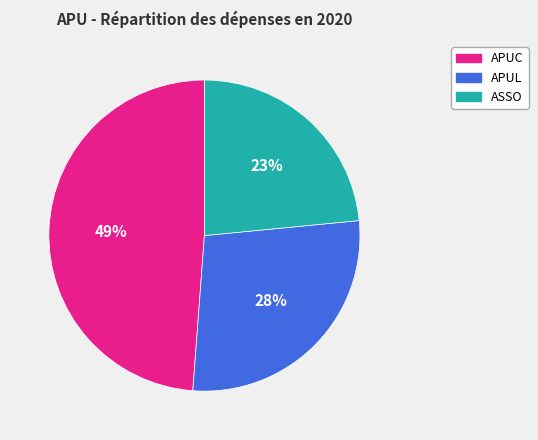

The APUL slice represents 17% of the pie. True or false?

False